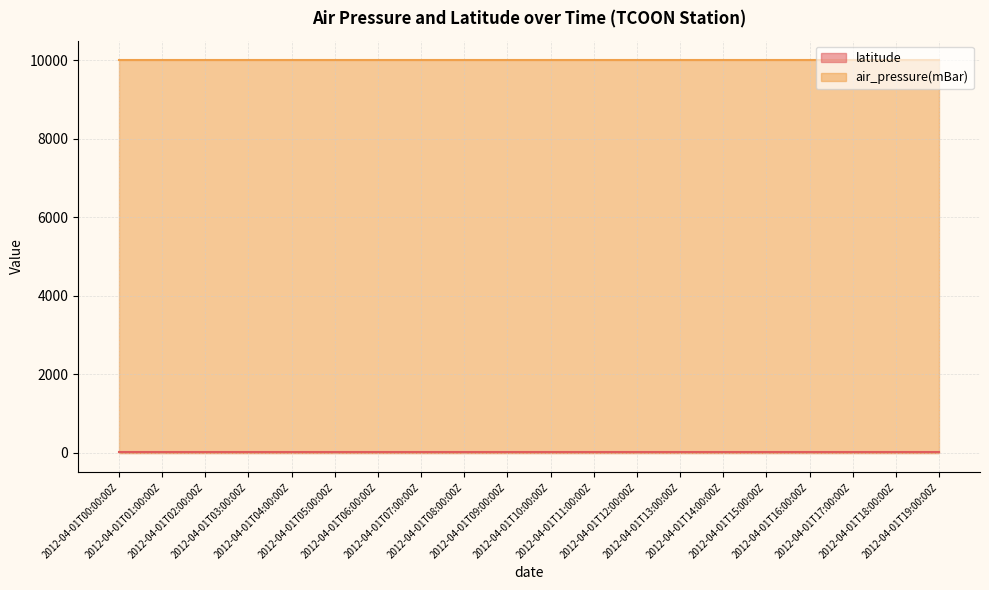

What is the label of the 4th point from the right?

2012-04-01T16:00:00Z